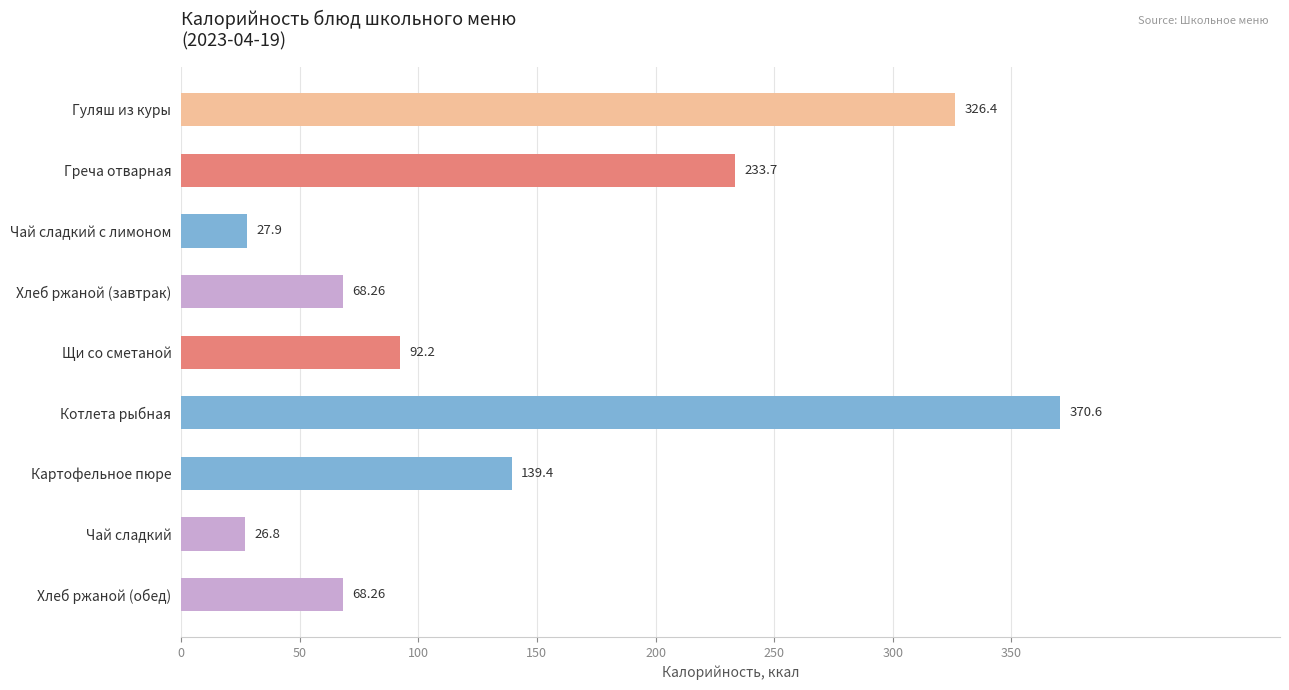

What is the ratio of the value at Гуляш из куры to the value at Щи со сметаной?

3.5